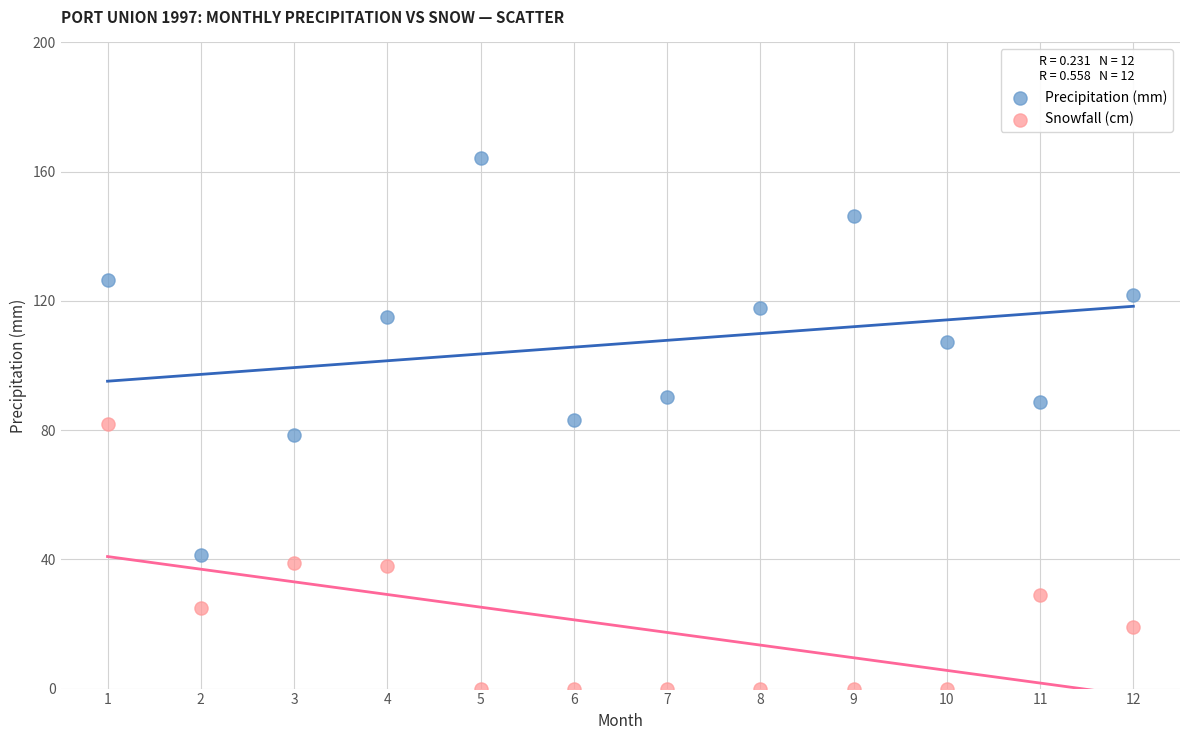

Which series has the widest spread of Y values?

Precipitation (mm)